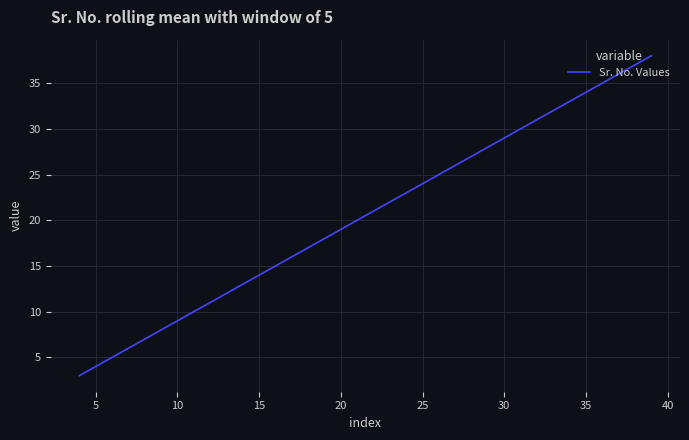

What is the smallest value displayed?

3.0